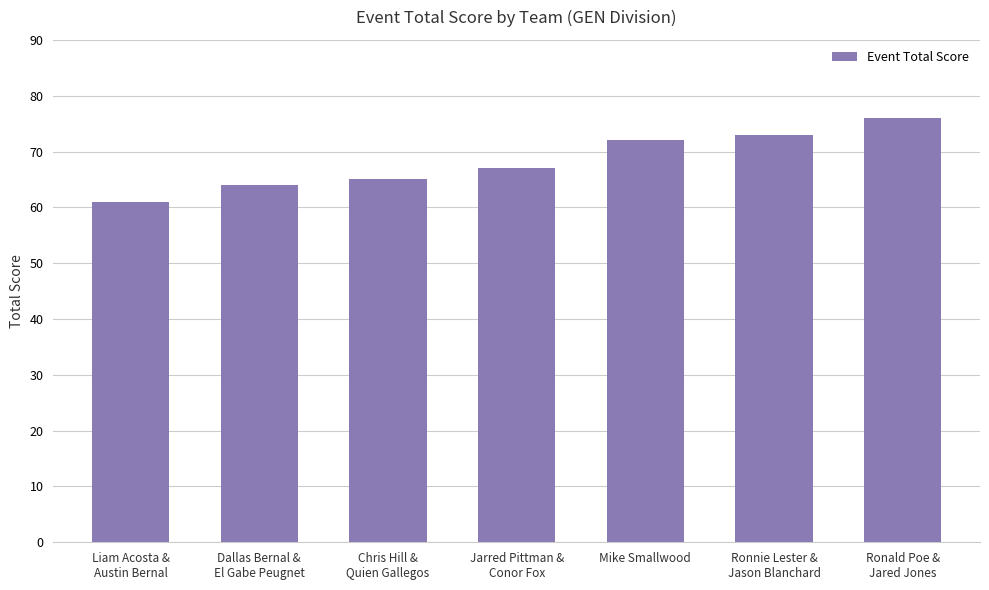

The value at Mike Smallwood is 72. True or false?

True